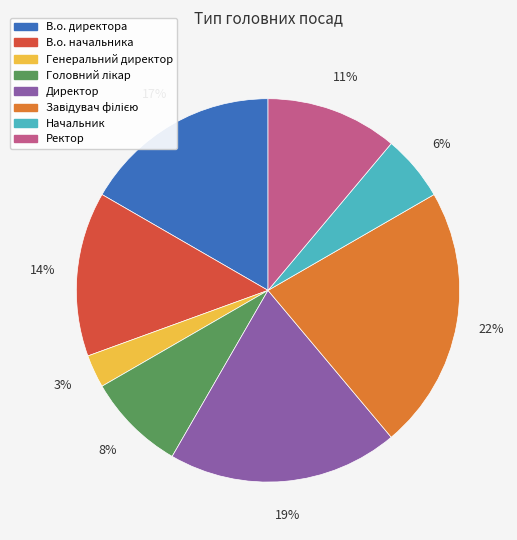

Is there any slice that represents more than half of the pie?

No